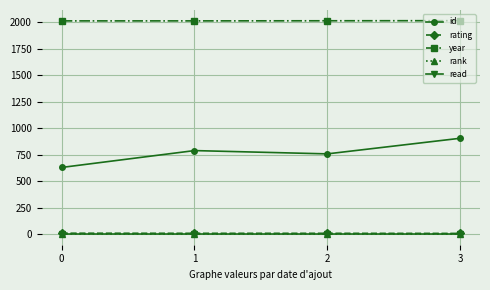

At which category is the sum across all series the highest?

3